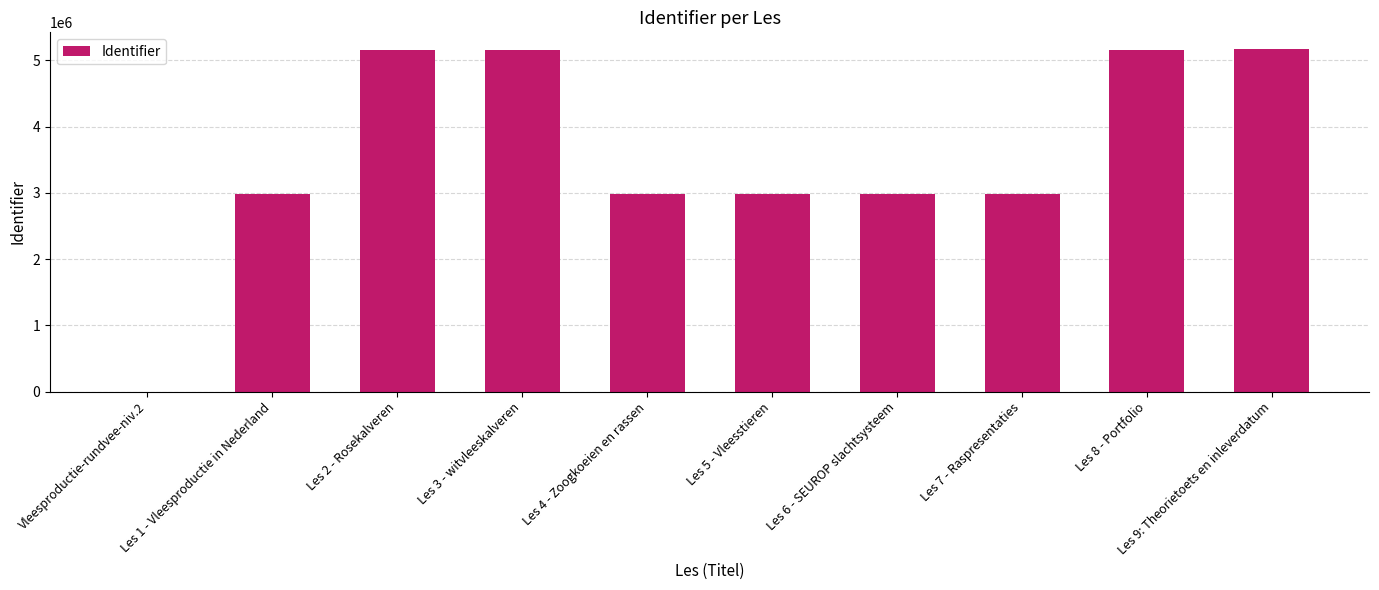

What is the difference between the values at Les 6 - SEUROP slachtsysteem and Les 4 - Zoogkoeien en rassen?

2